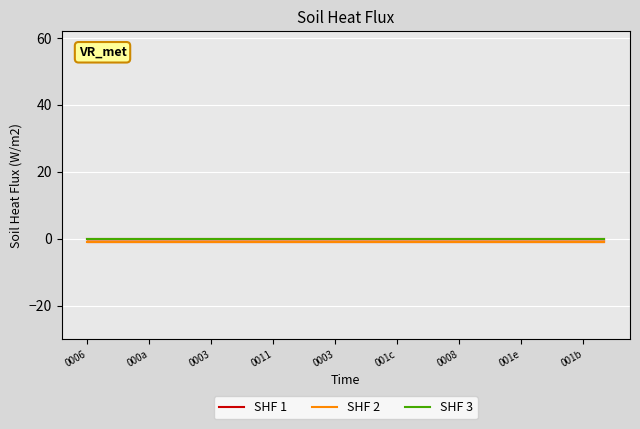

Between 11 and 21, which series saw the biggest shift?

SHF 1